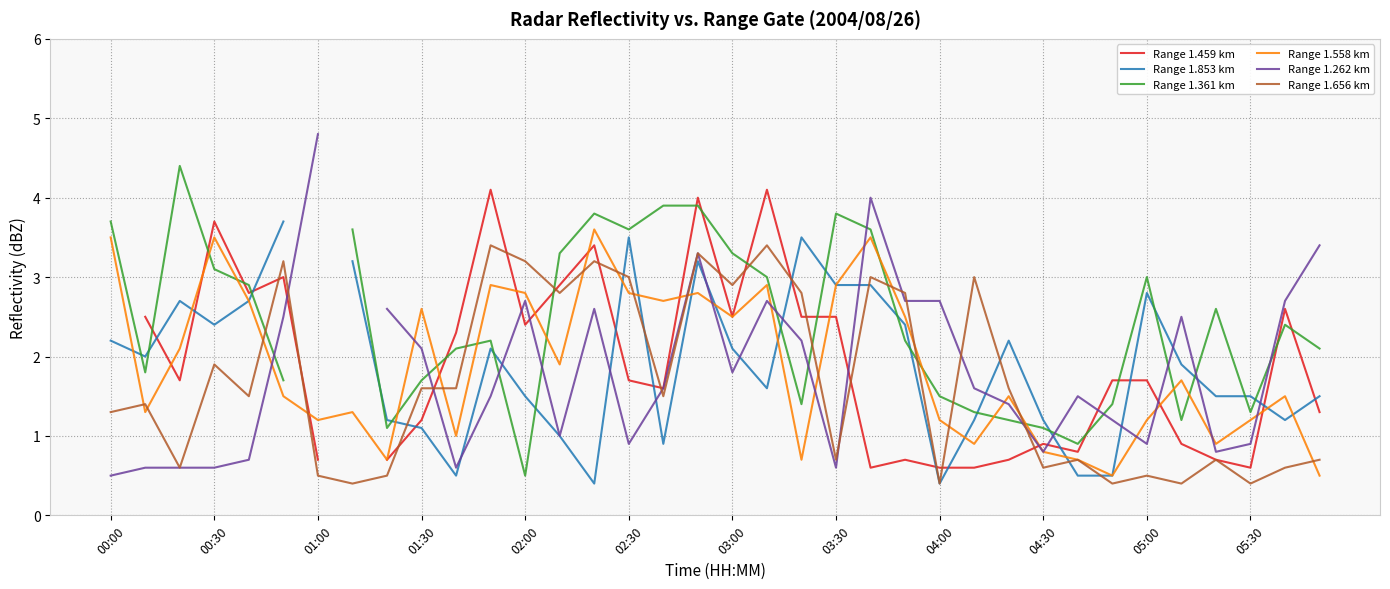

The Range 1.656 km series shows 0.7 at 03:30. True or false?

True